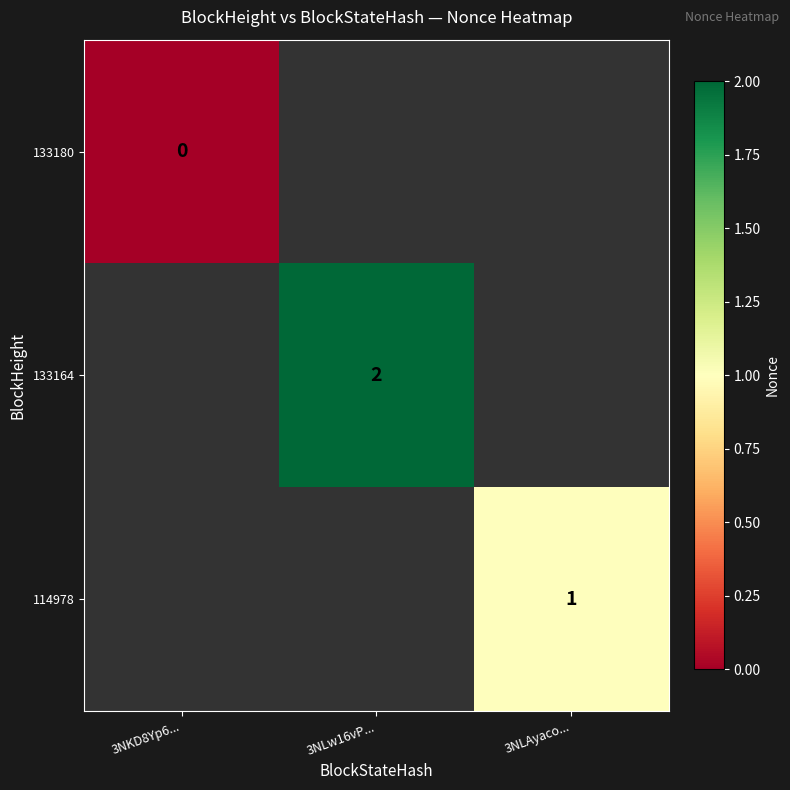

True or false: 133164 has a value of 3 at 3NLw16vP....

False